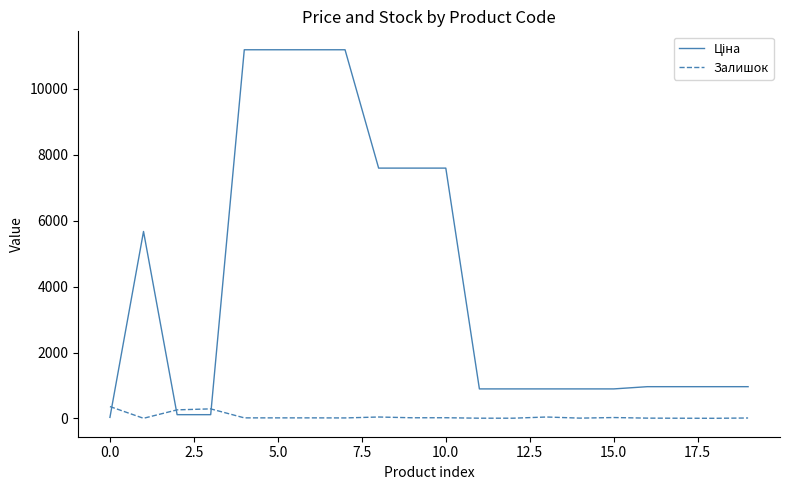

What is the maximum value shown in the chart?

11188.2